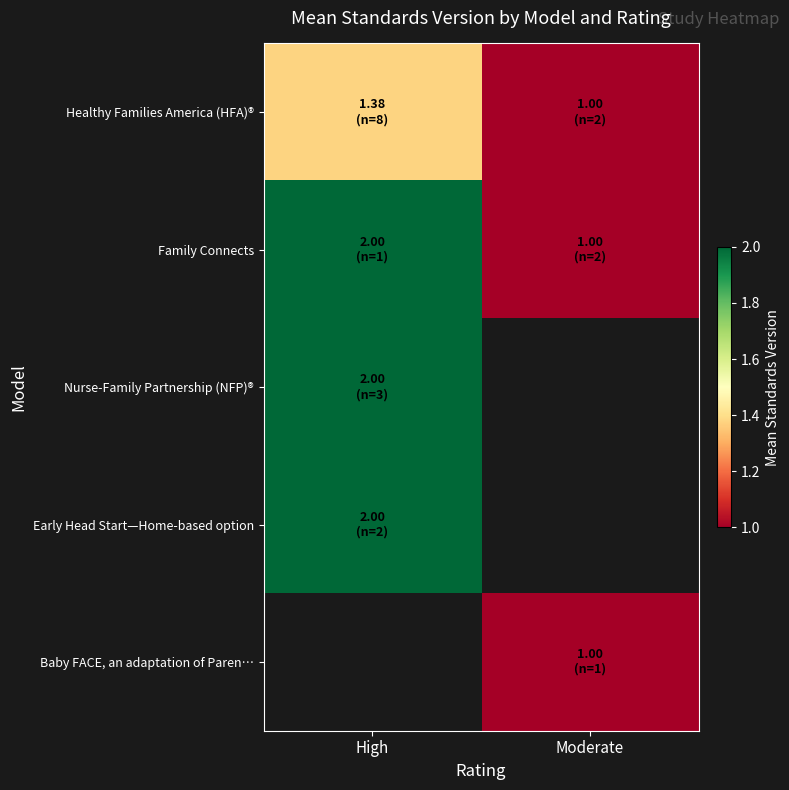

True or false: Early Head Start—Home-based option has a value of 0.8 at High.

False